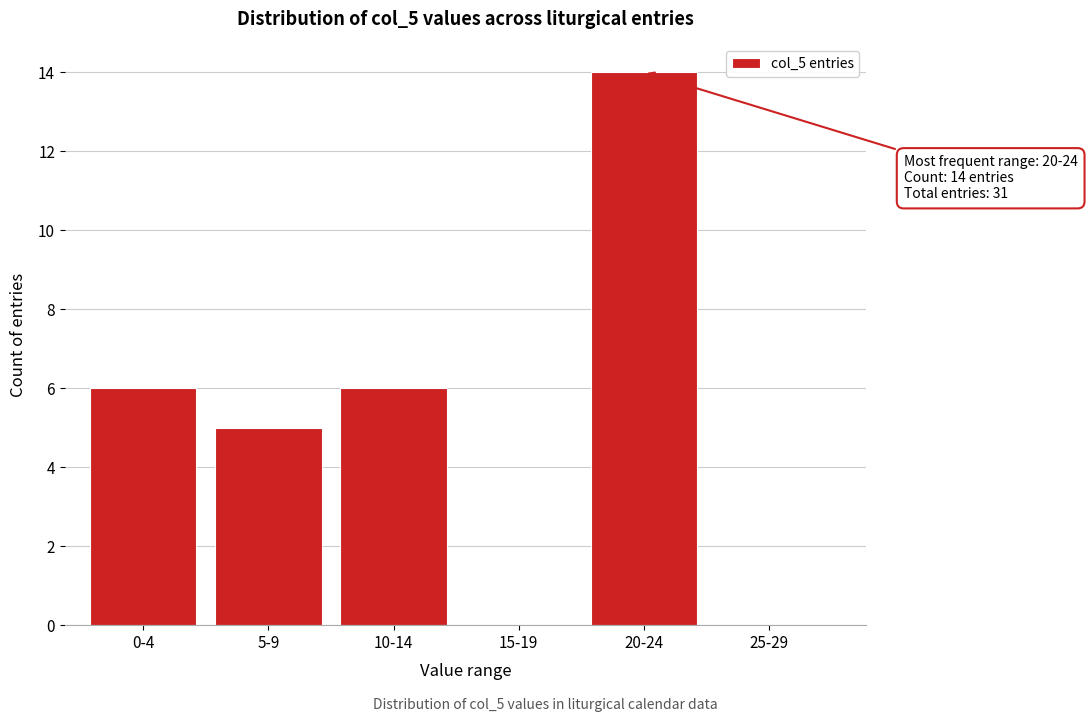

Reading left to right, what are all the values shown in this chart?

0-4=6	5-9=5	10-14=6	15-19=0	20-24=14	25-29=0